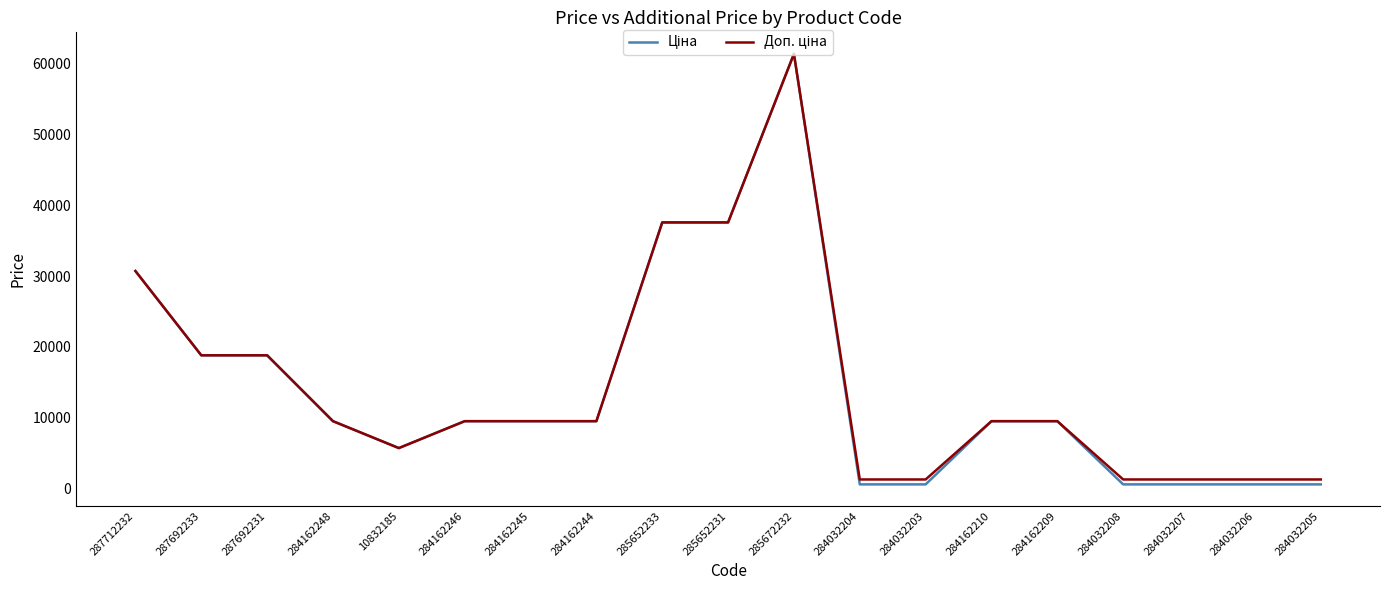

How many series are shown in this chart?

2